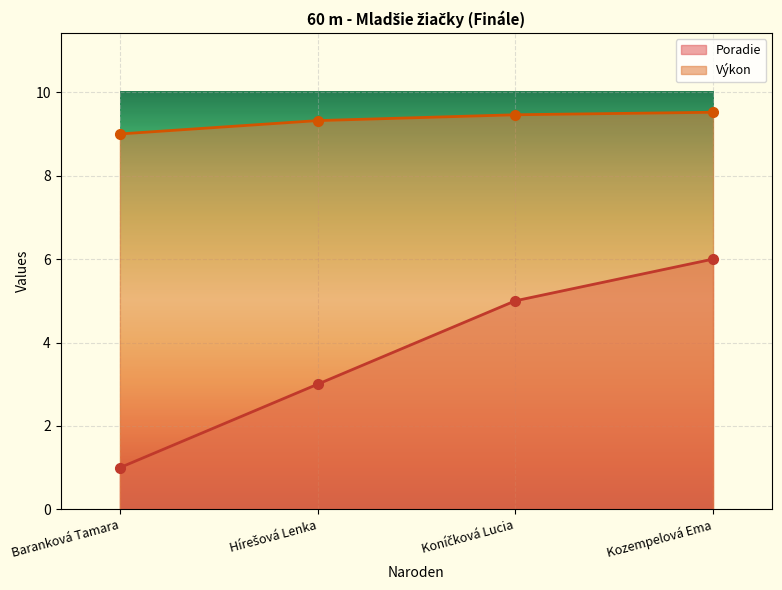

What is the sum of all Poradie values?

15.0